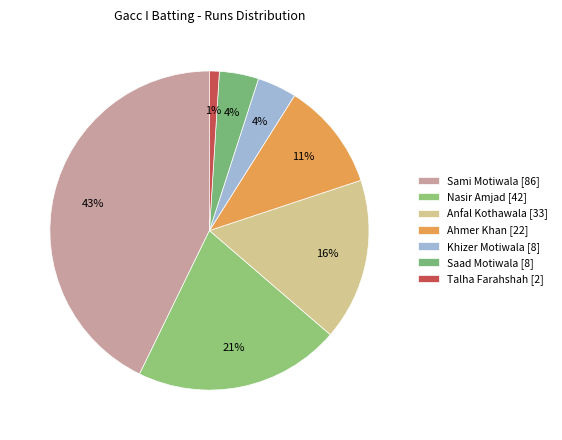

To the nearest percent, what is the combined percentage of Talha Farahshah and Ahmer Khan?

12%